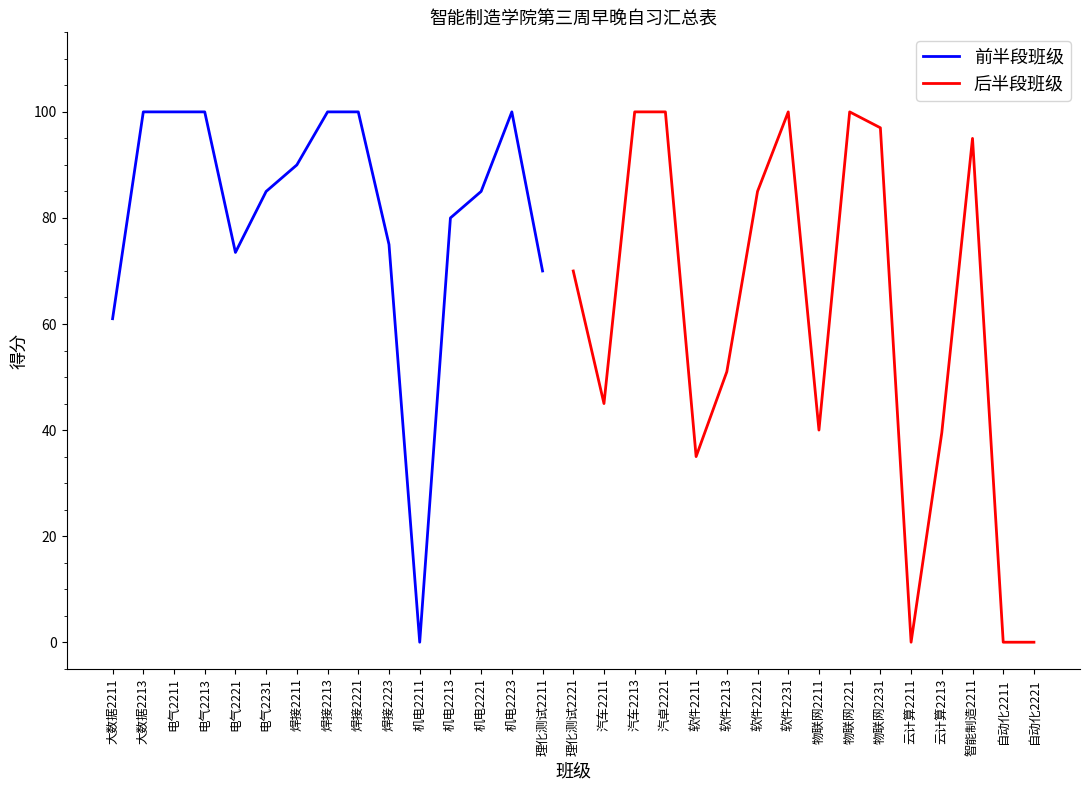

How many values are below 85?

15